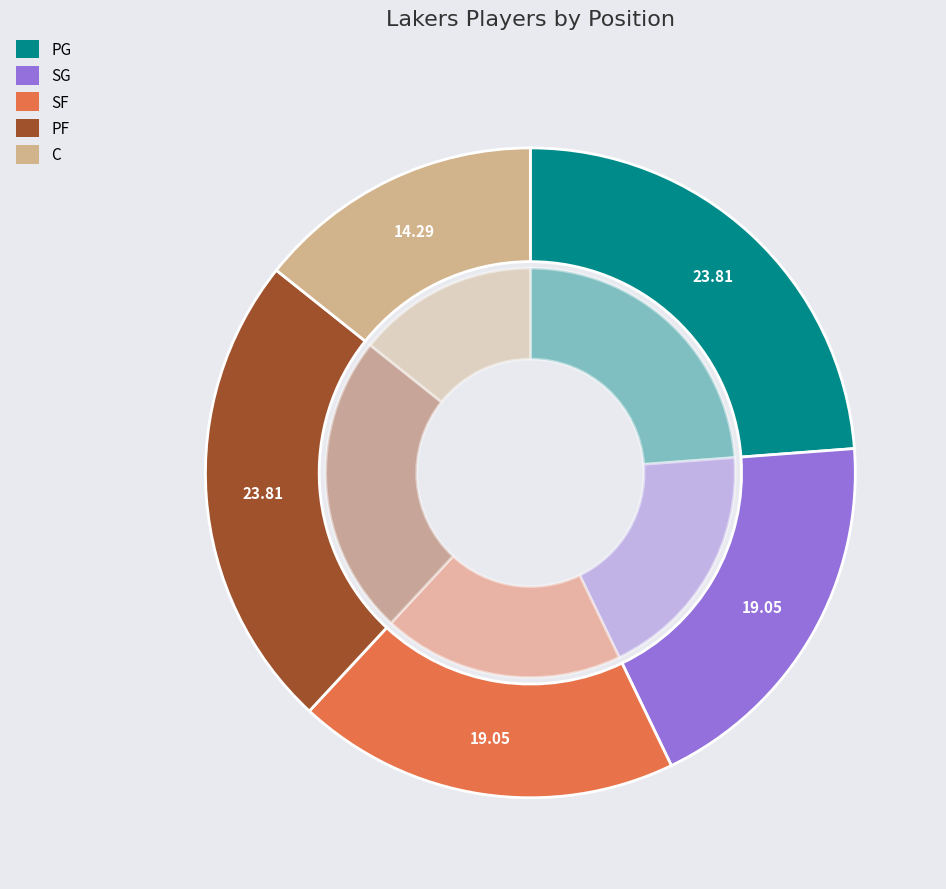

Which has a higher value, SF or SG?

SF